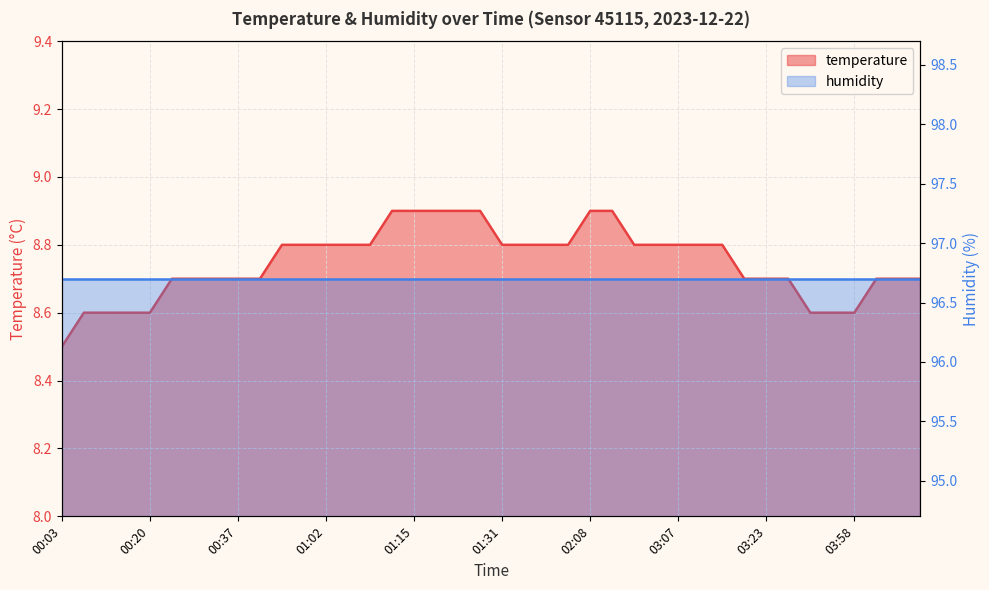

Reading left to right, what are all the values shown in this chart?

00:03=8.5	00:11=8.6	00:14=8.6	00:18=8.6	00:20=8.6	00:27=8.7	00:31=8.7	00:33=8.7	00:37=8.7	00:40=8.7	00:57=8.8	00:59=8.8	01:02=8.8	01:05=8.8	01:09=8.8	01:12=8.9	01:15=8.9	01:22=8.9	01:25=8.9	01:28=8.9	01:31=8.8	01:38=8.8	02:02=8.8	02:05=8.8	02:08=8.9	02:30=8.9	02:58=8.8	03:01=8.8	03:07=8.8	03:10=8.8	03:13=8.8	03:20=8.7	03:23=8.7	03:25=8.7	03:41=8.6	03:51=8.6	03:58=8.6	04:00=8.7	04:07=8.7	04:10=8.7